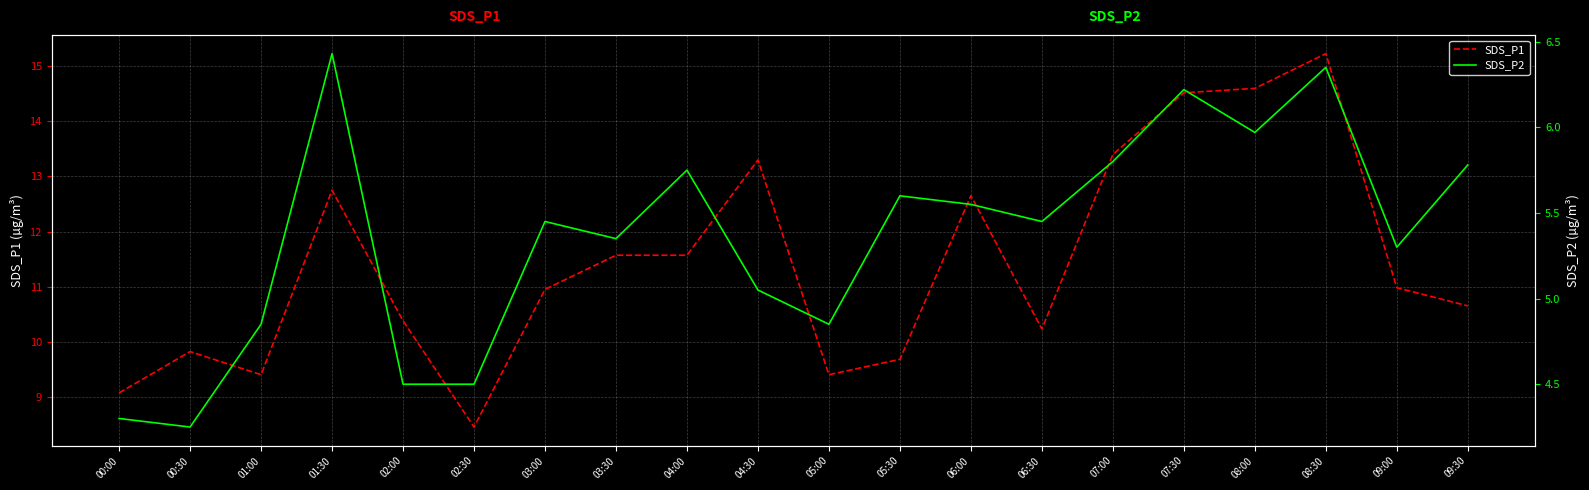

At which label does SDS_P1 first exceed 10?

01:30